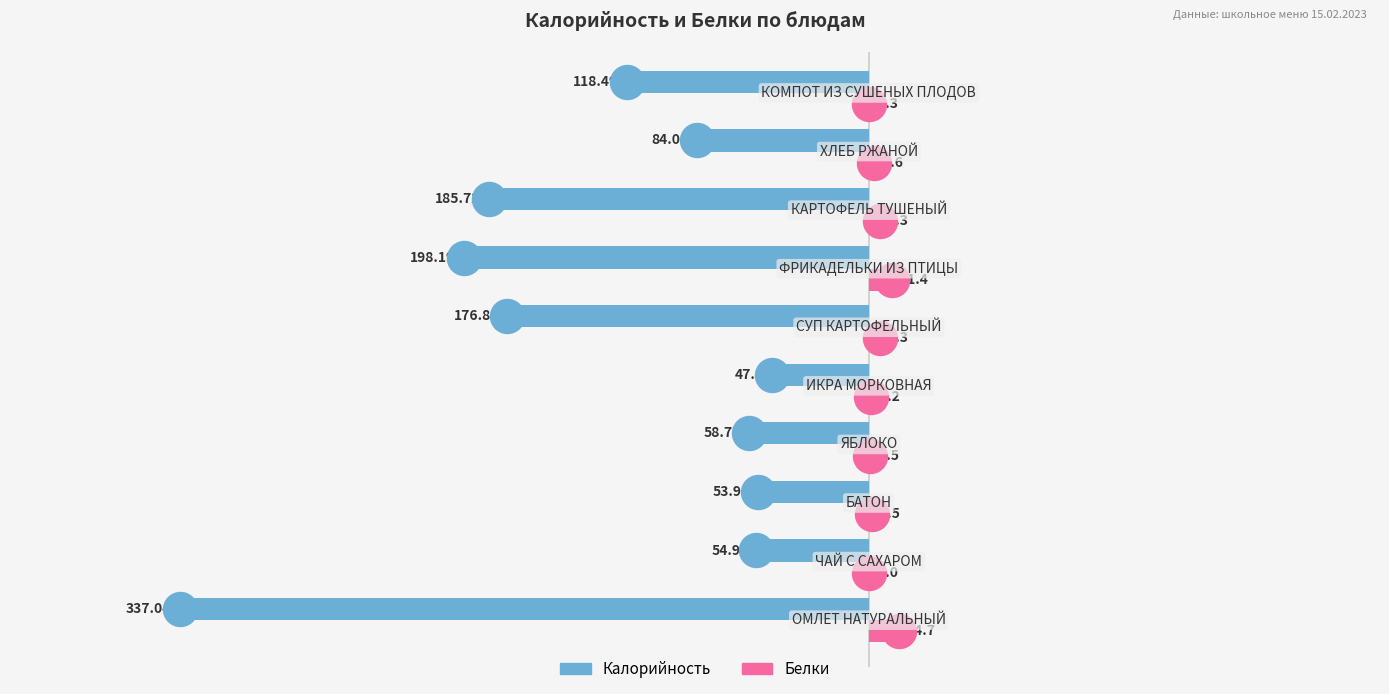

What are all the series names shown in the legend?

Калорийность, Белки